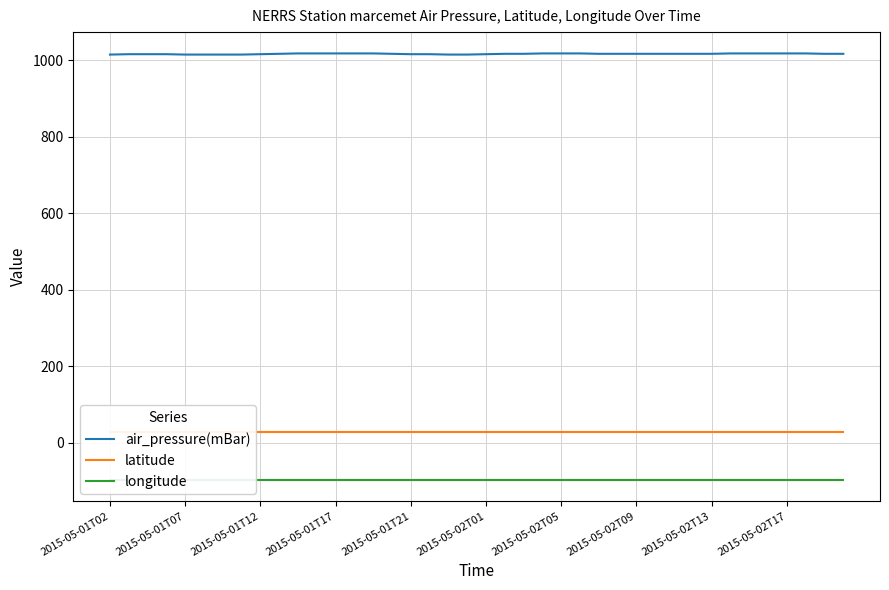

What position from the right is 15?

25